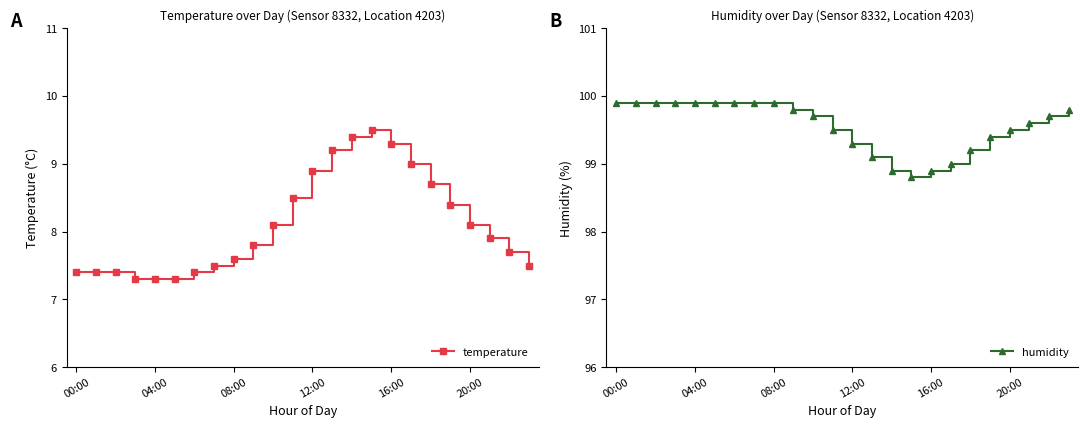

Where does the humidity series first go above 99?

00:00